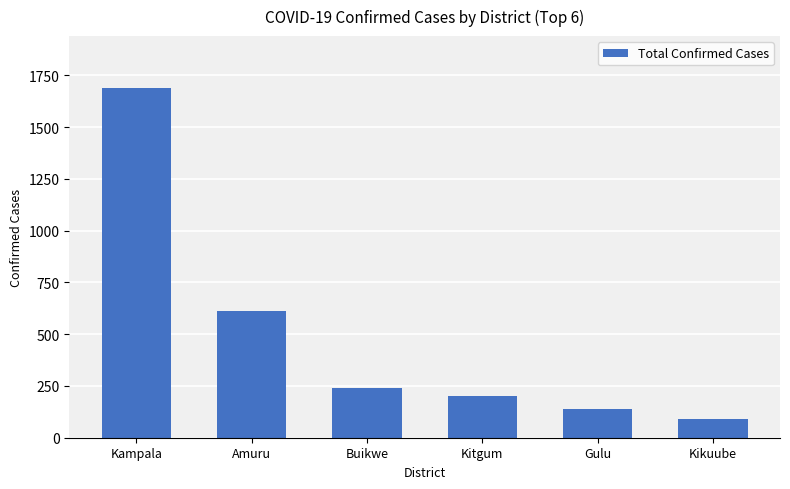

Read the value at Kikuube.

89